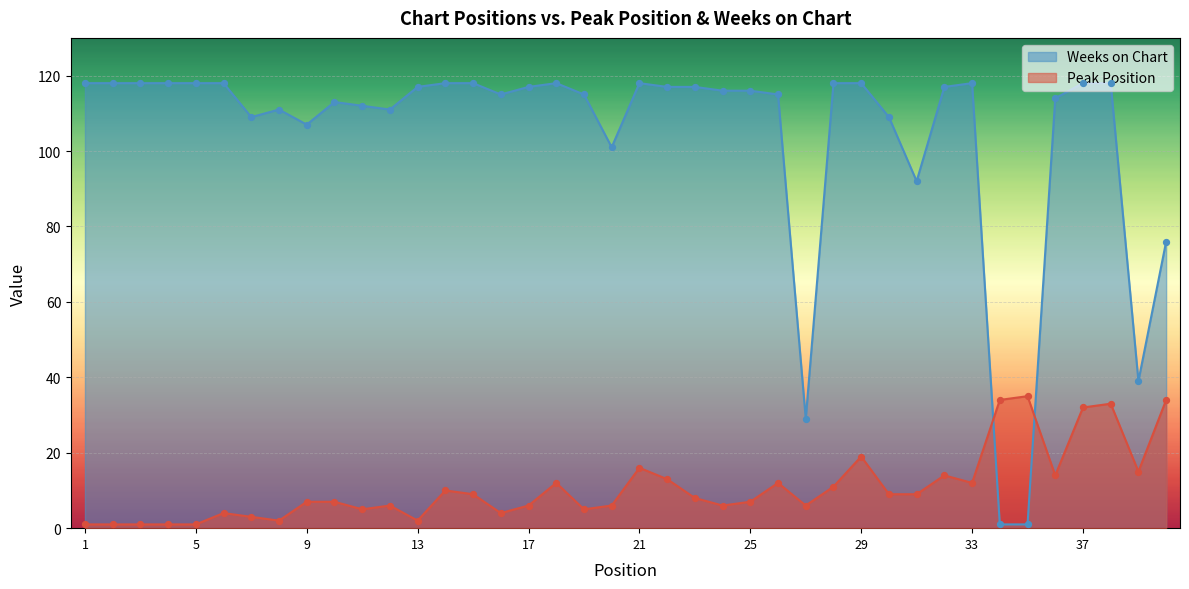

What is the total value across all series at 18?

130